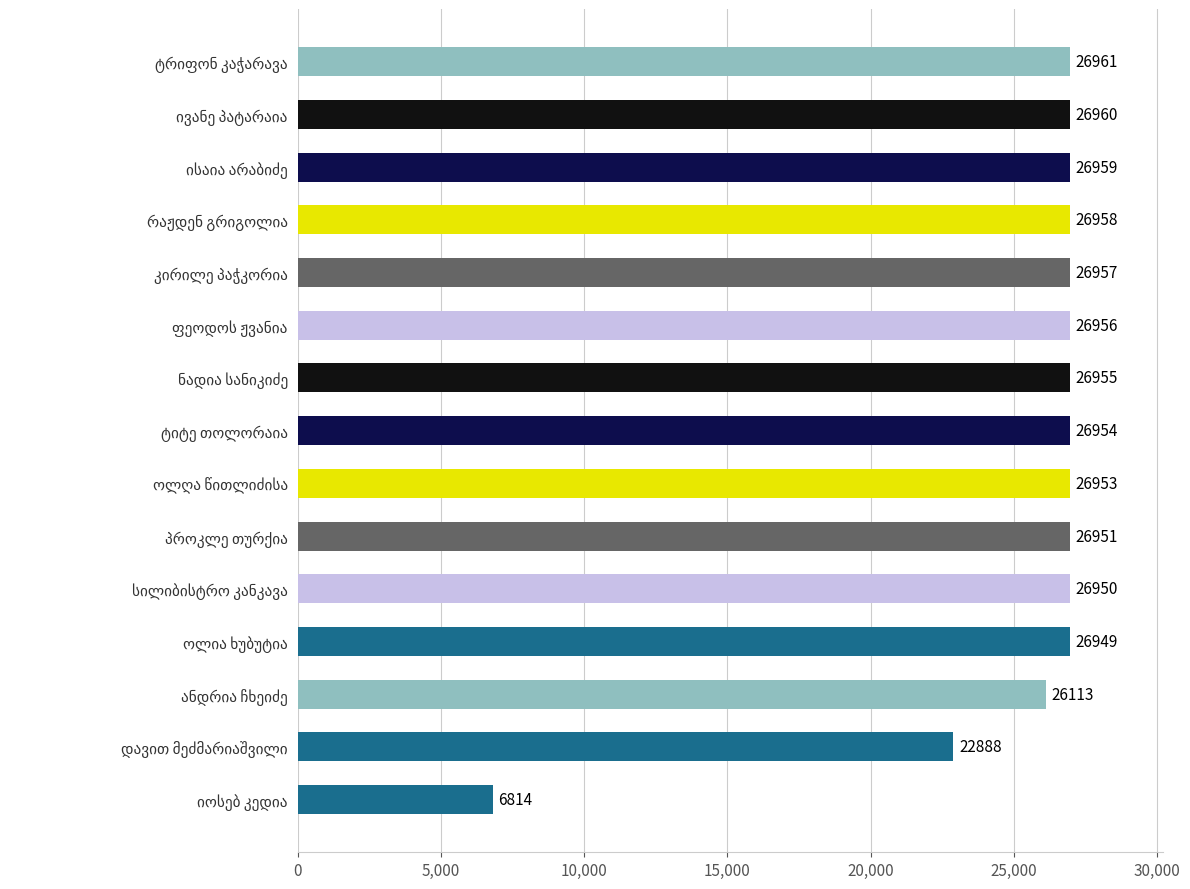

What is the minimum value shown in the chart?

6814